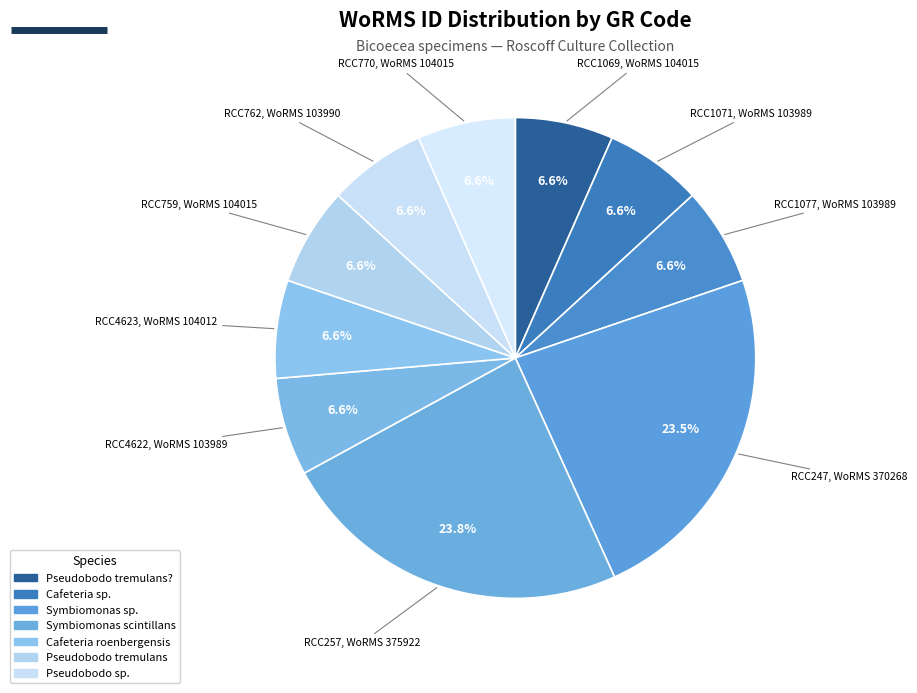

How many slices are in this pie chart?

10